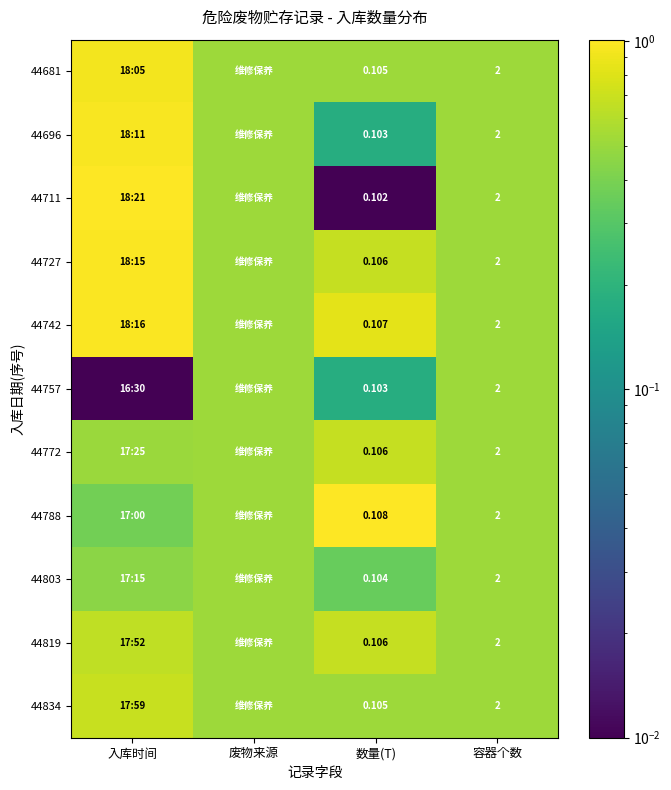

Is the value of 44757 at 数量(T) greater than the value of 44742 at 数量(T)?

No